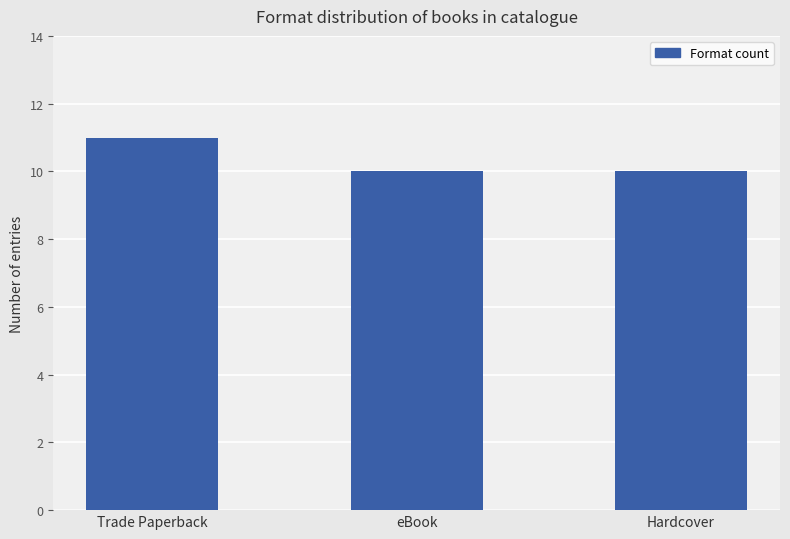

What is the average value?

10